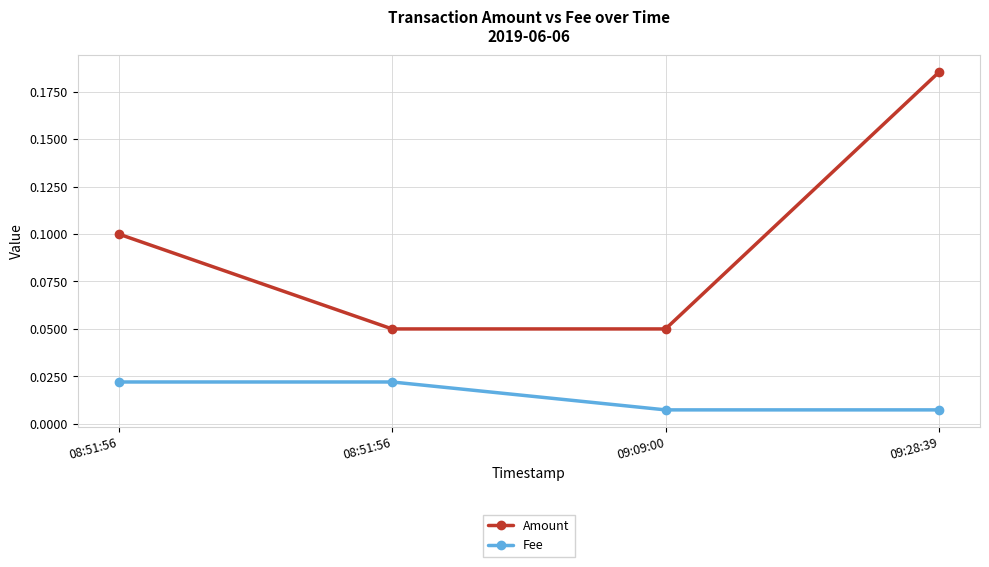

Which has a higher value, 09:28:39 or 09:09:00?

09:28:39